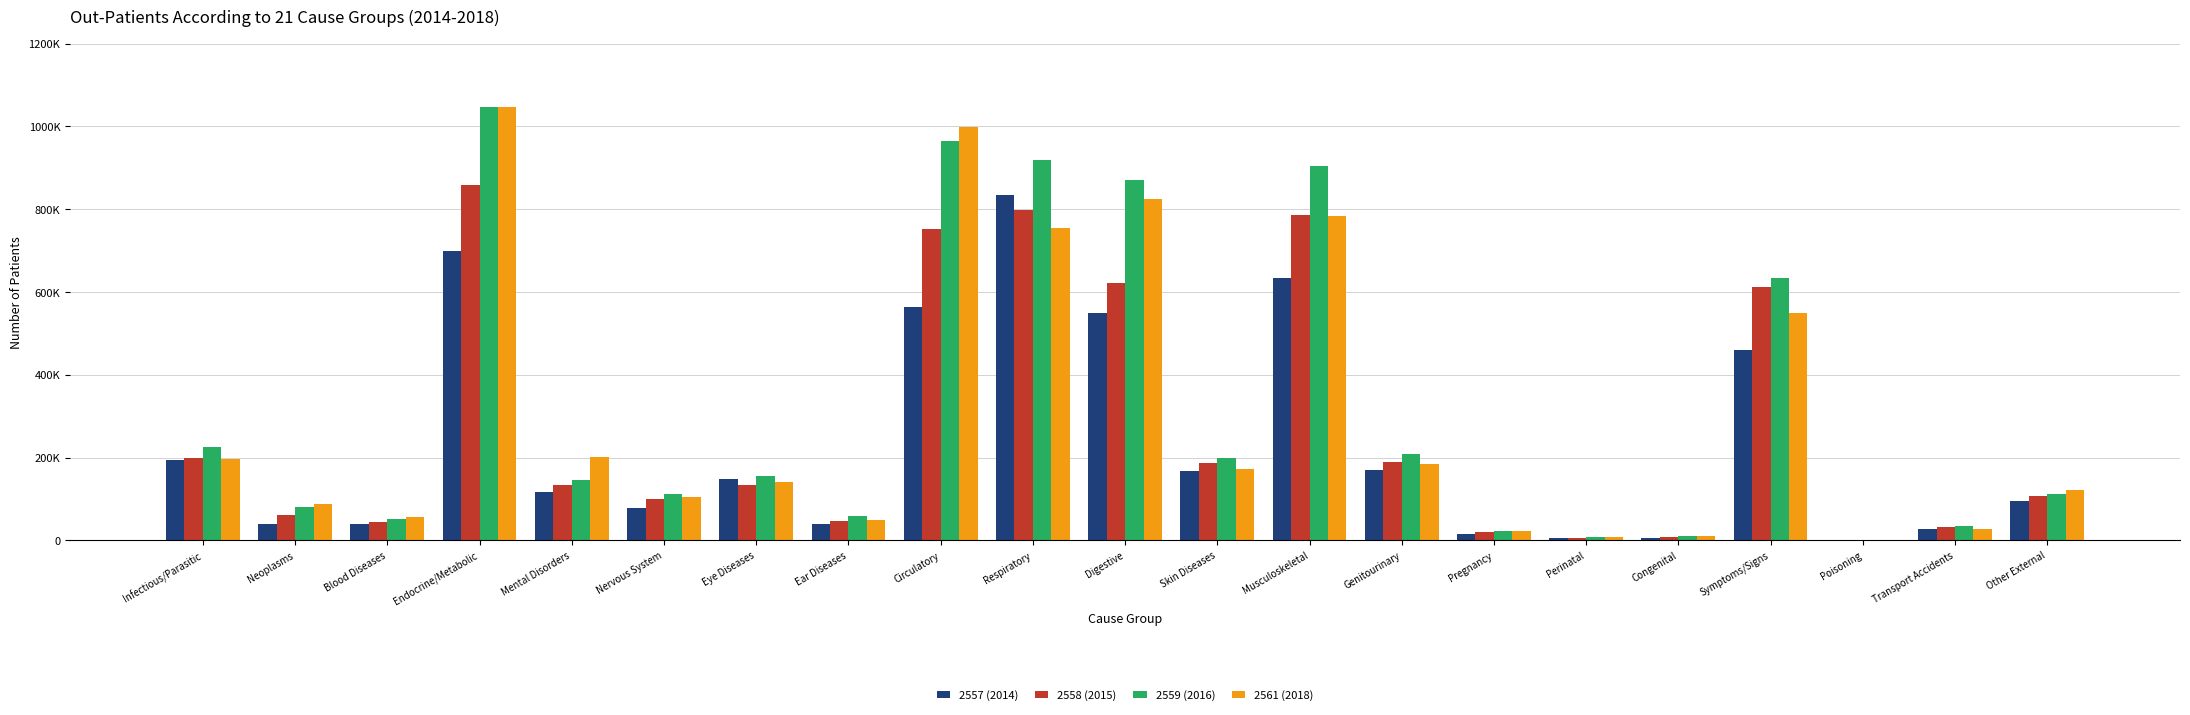

At which label does 2559 (2016) reach its peak?

Endocrine/Metabolic